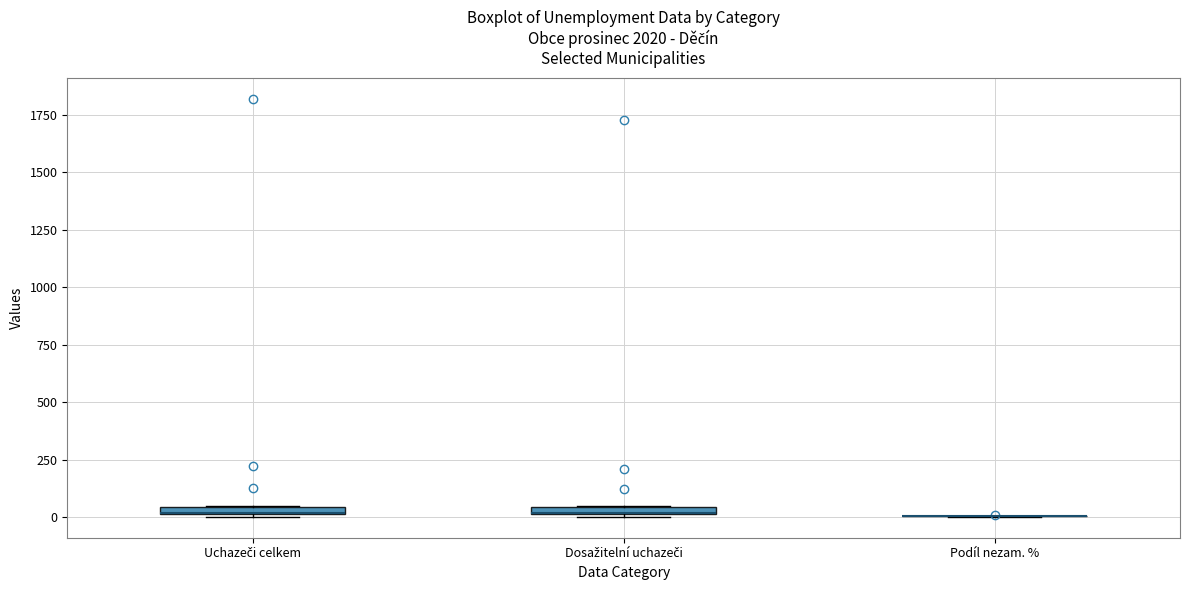

Where is the lower edge of the box for Uchazeči celkem on the y-axis? The values are not printed on the chart, so give them approximately, as read against the axis.

0